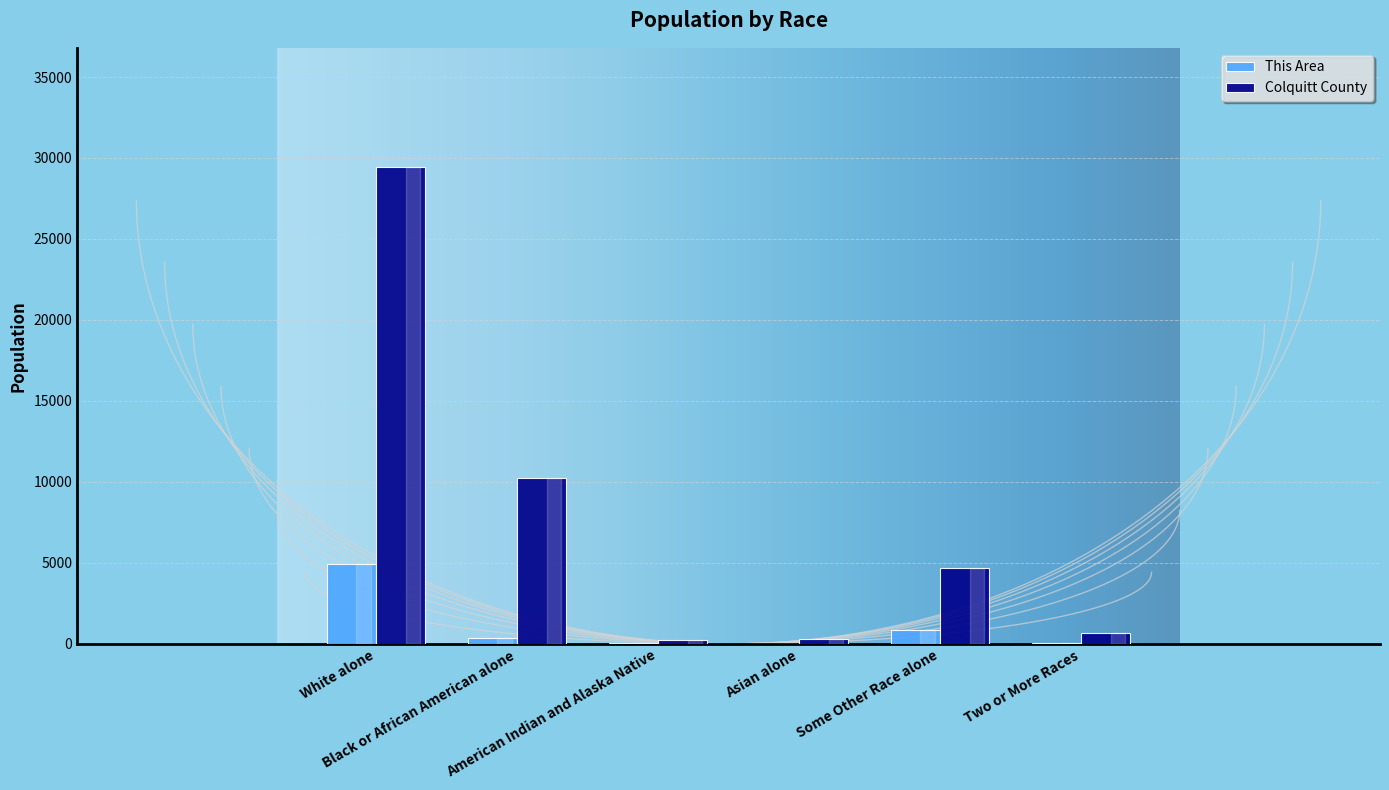

At which label is Colquitt County closest to 14829?

Black or African American alone